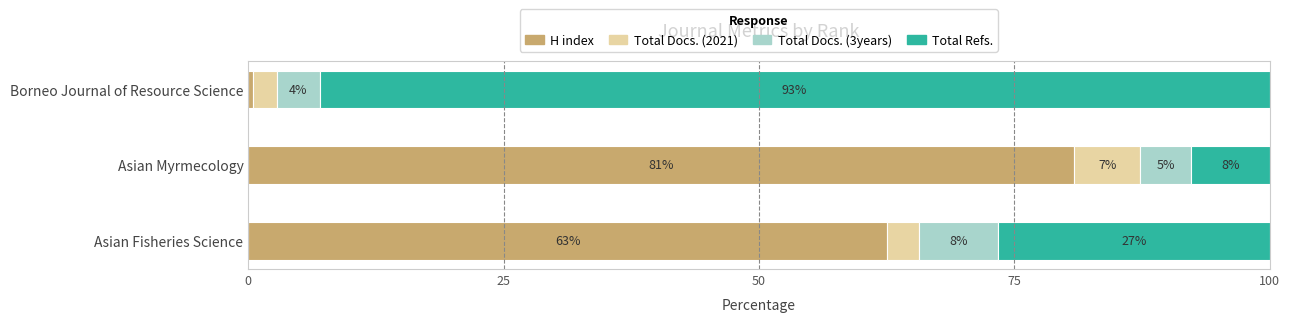

What are all the series names shown in the legend?

H index, Total Docs. (2021), Total Docs. (3years), Total Refs.